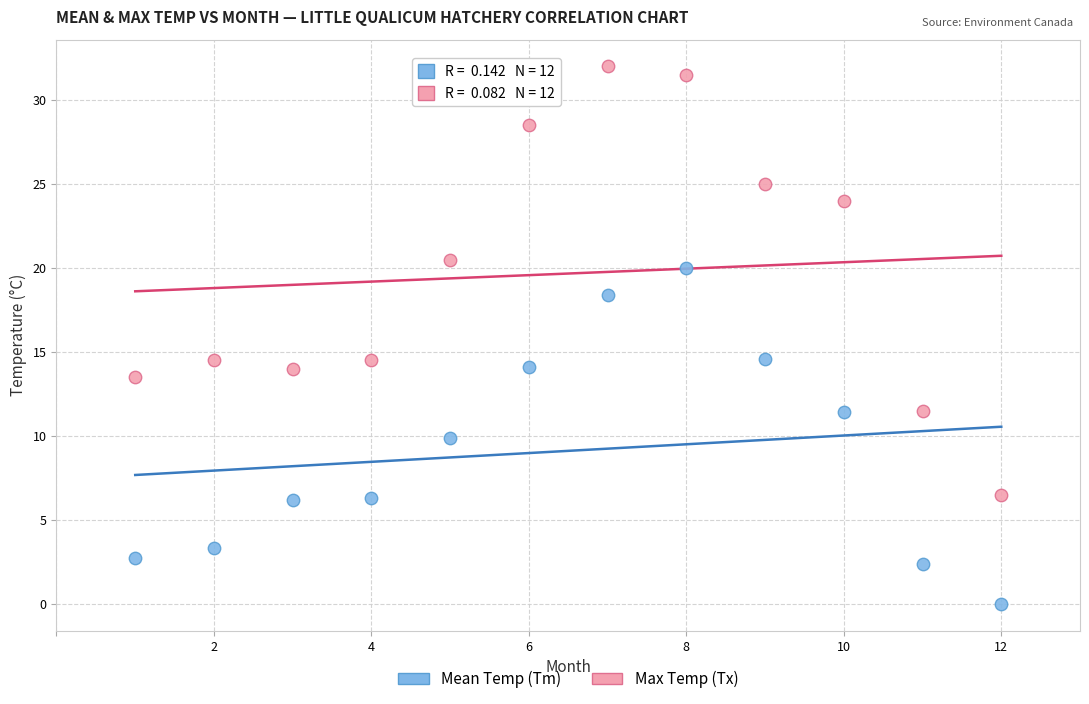

Across all data points, what is the range of X values (max minus min)?

11.0